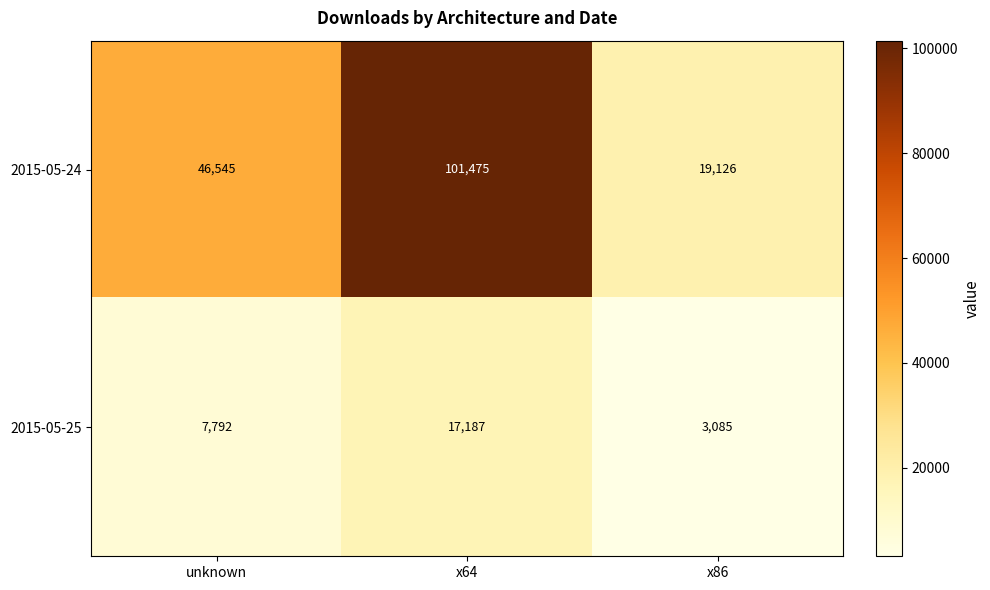

What is the difference between the maximum and second lowest values in the 2015-05-25 series?

9395